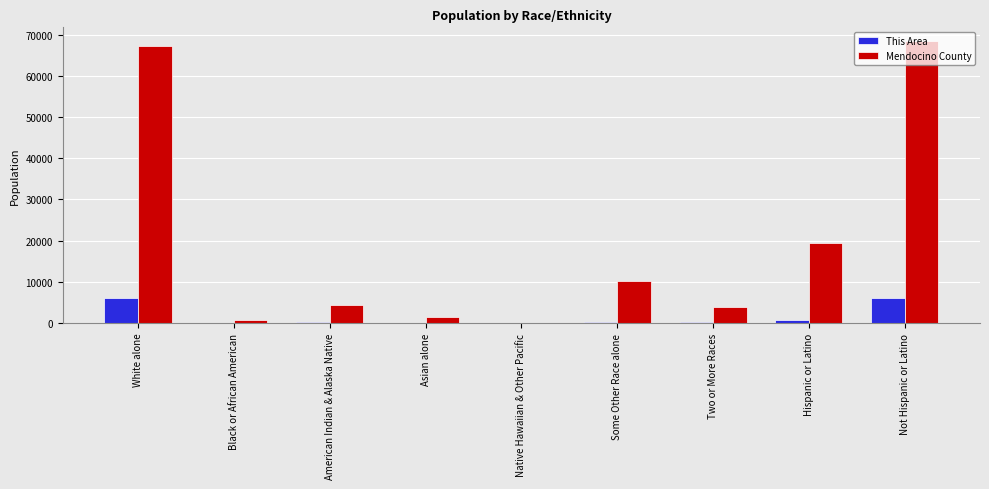

The value of Mendocino County at Two or More Races is 3970. True or false?

True